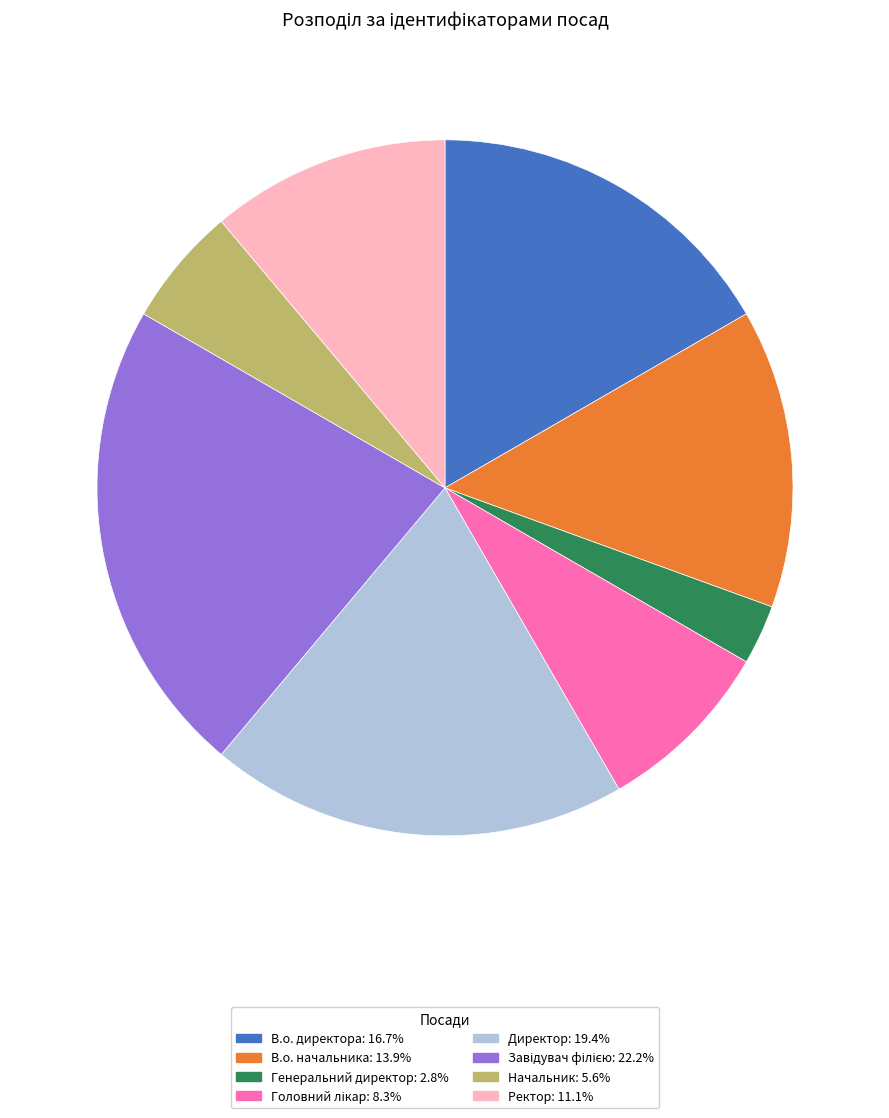

What is the smallest slice in the pie chart?

Генеральний директор